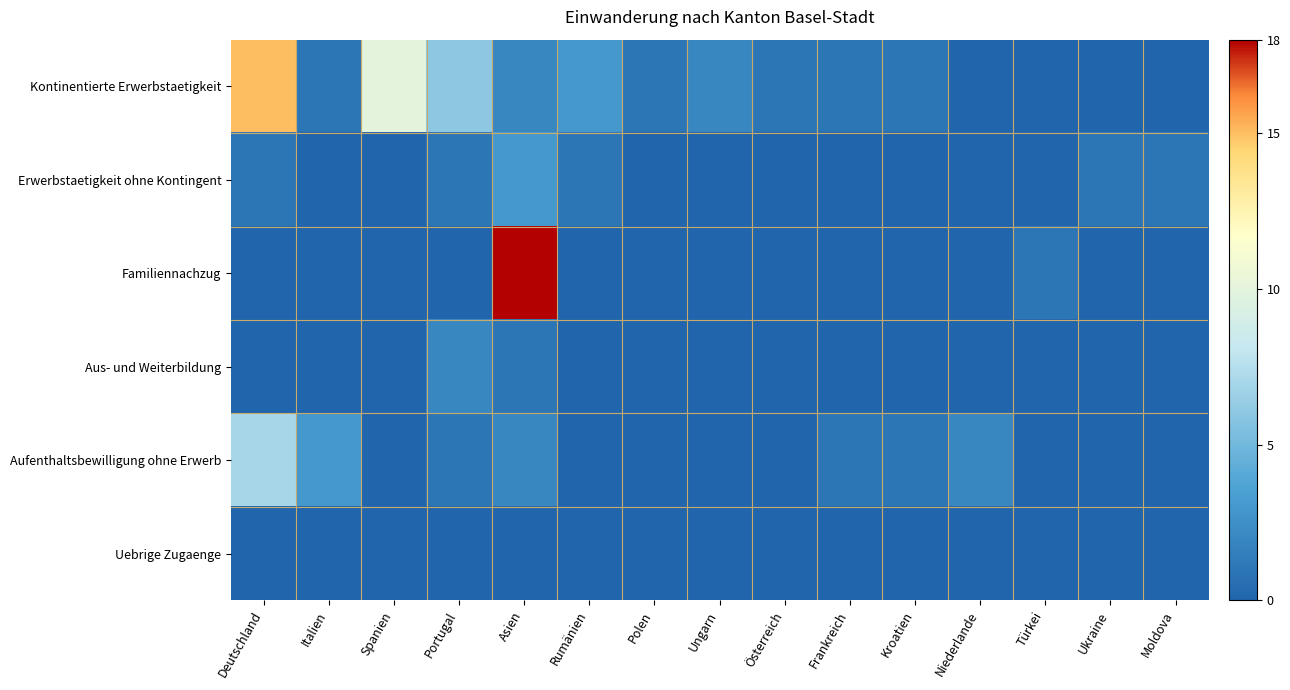

How many distinct data groups are displayed?

6